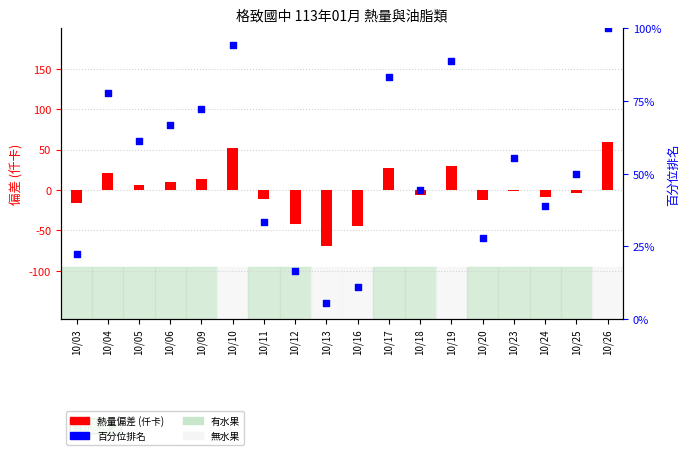

At how many categories does at least one series exceed -68?

18